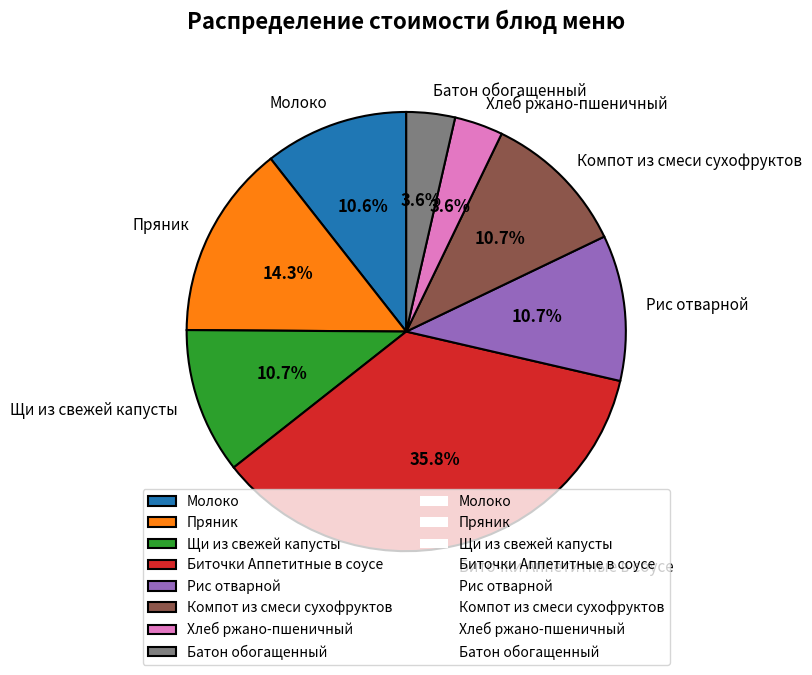

Between Компот из смеси сухофруктов and Пряник, which is larger?

Пряник